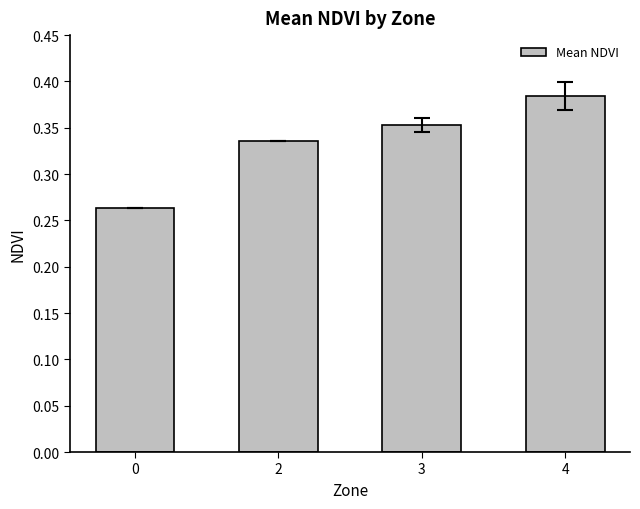

Between 3 and 2, which is larger?

3